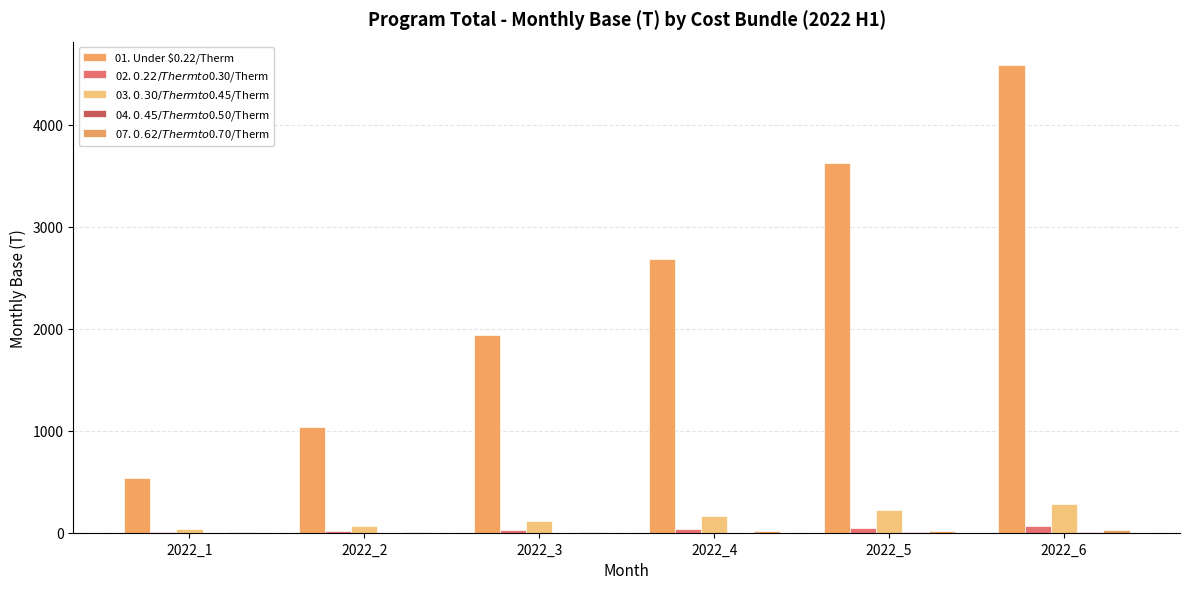

How many groups of bars are there?

6